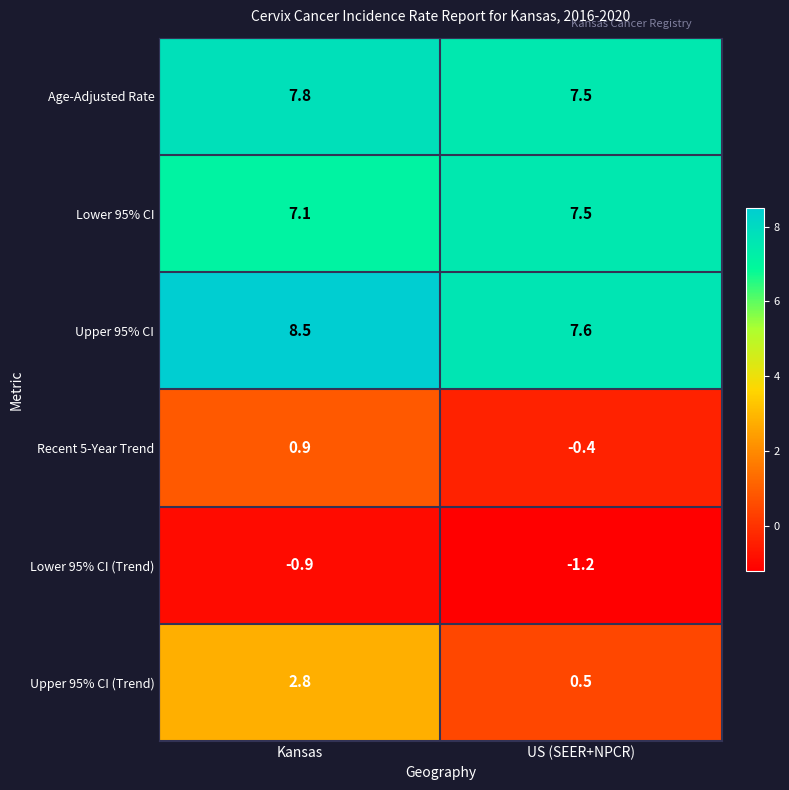

Where is Age-Adjusted Rate nearest to the value 7?

US (SEER+NPCR)